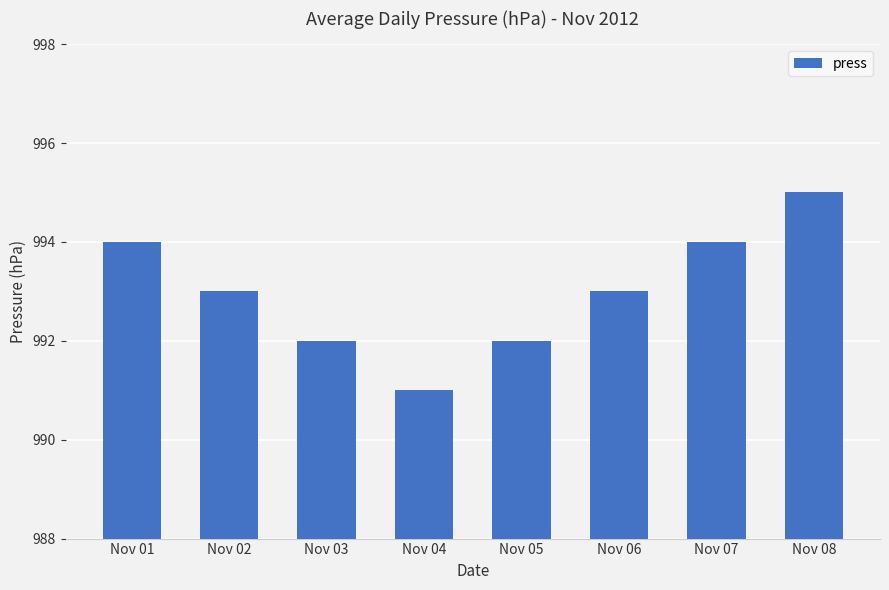

The value at Nov 06 is 1395. True or false?

False